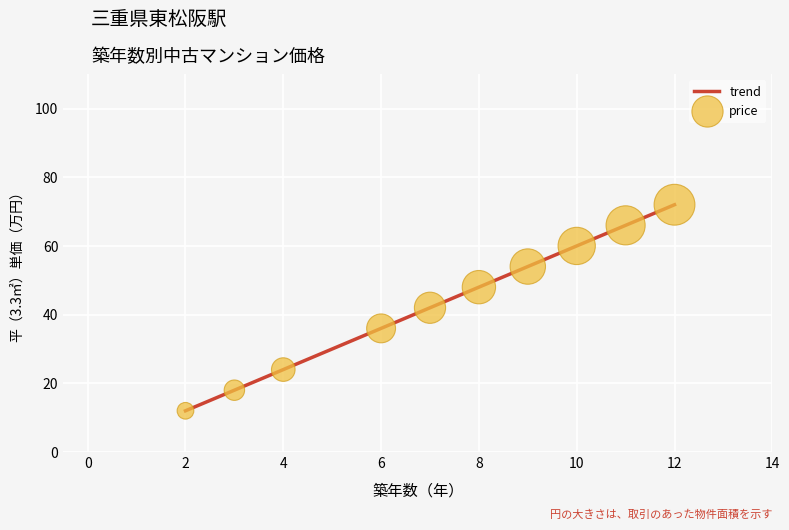

What is the maximum value shown in the chart?

72